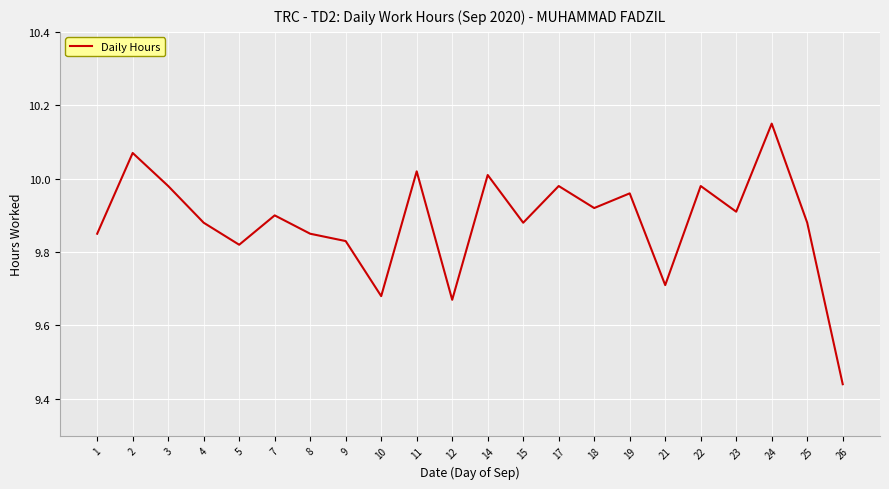

What is the difference between the maximum and minimum values?

0.7